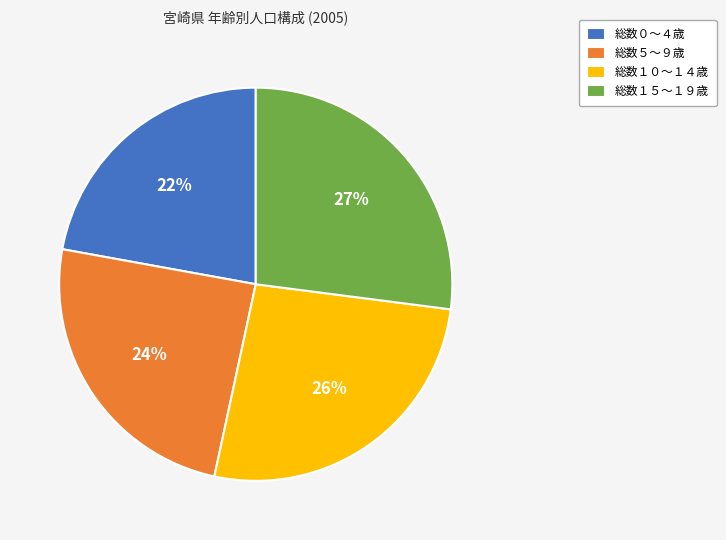

Rank the categories by value from lowest to highest.

総数０～４歳, 総数５～９歳, 総数１０～１４歳, 総数１５～１９歳